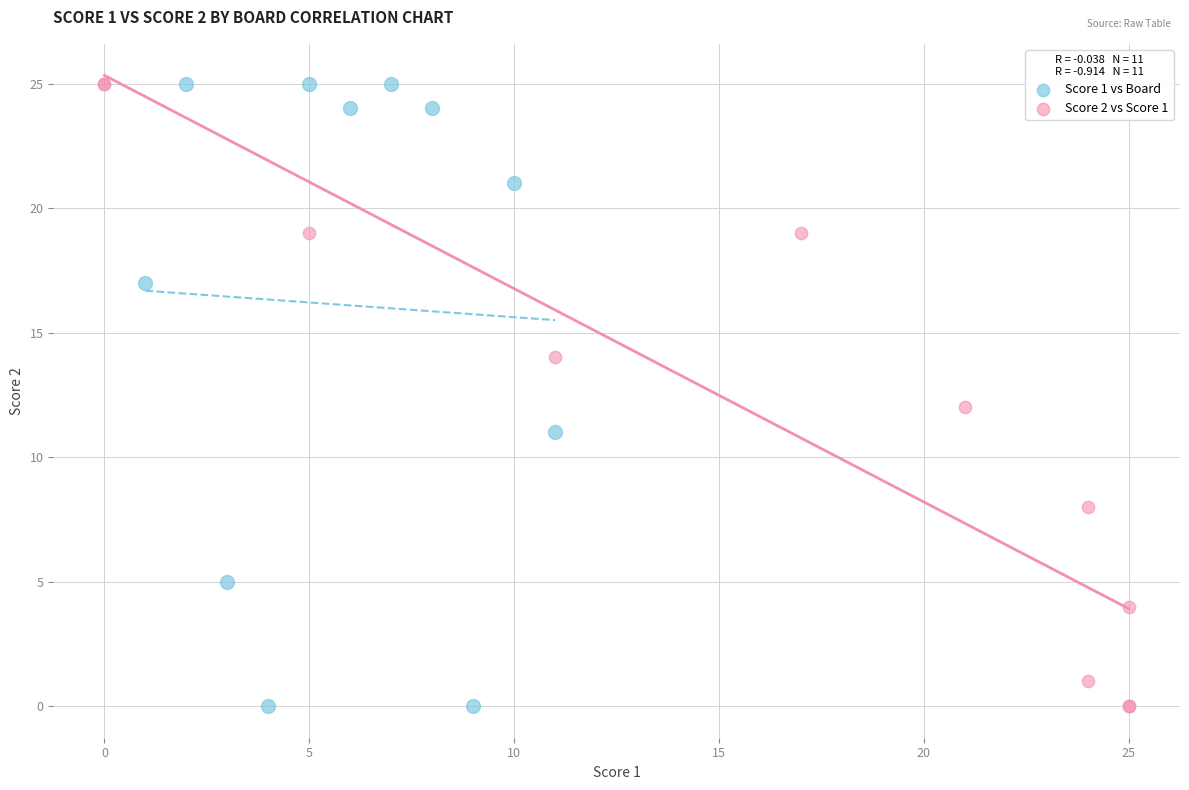

What are all the series names shown in the legend?

Score 1 vs Board, Score 2 vs Score 1